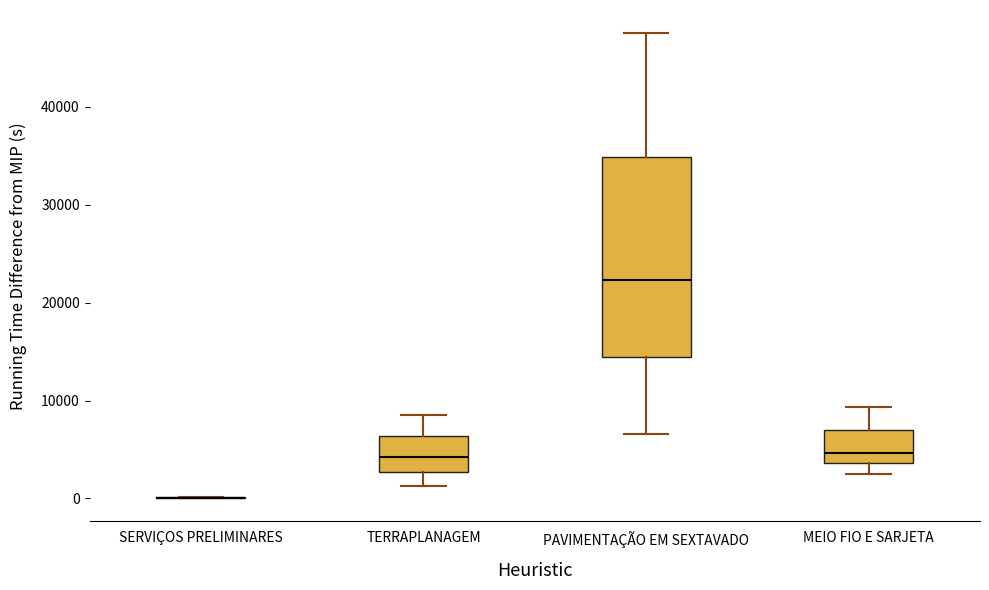

Where is the lower edge of the box for PAVIMENTAÇÃO EM SEXTAVADO on the y-axis? The values are not printed on the chart, so give them approximately, as read against the axis.

14000